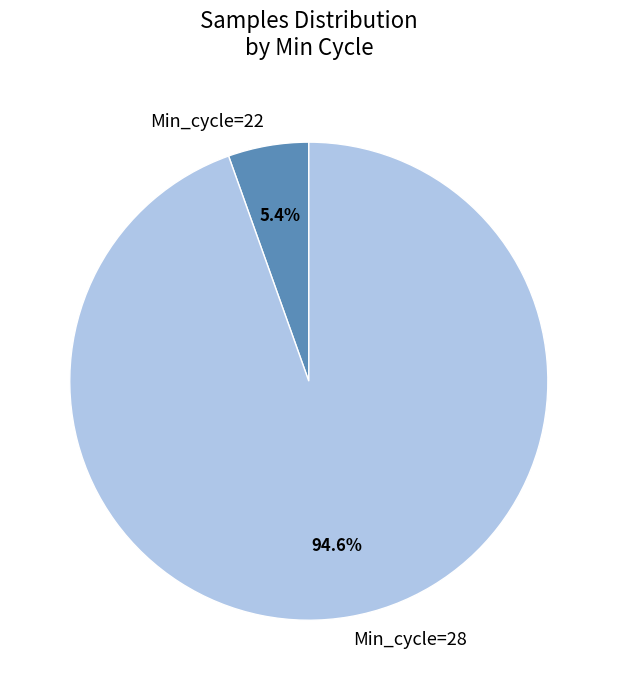

Is the sum of Min_cycle=22 and Min_cycle=28 greater than half?

Yes